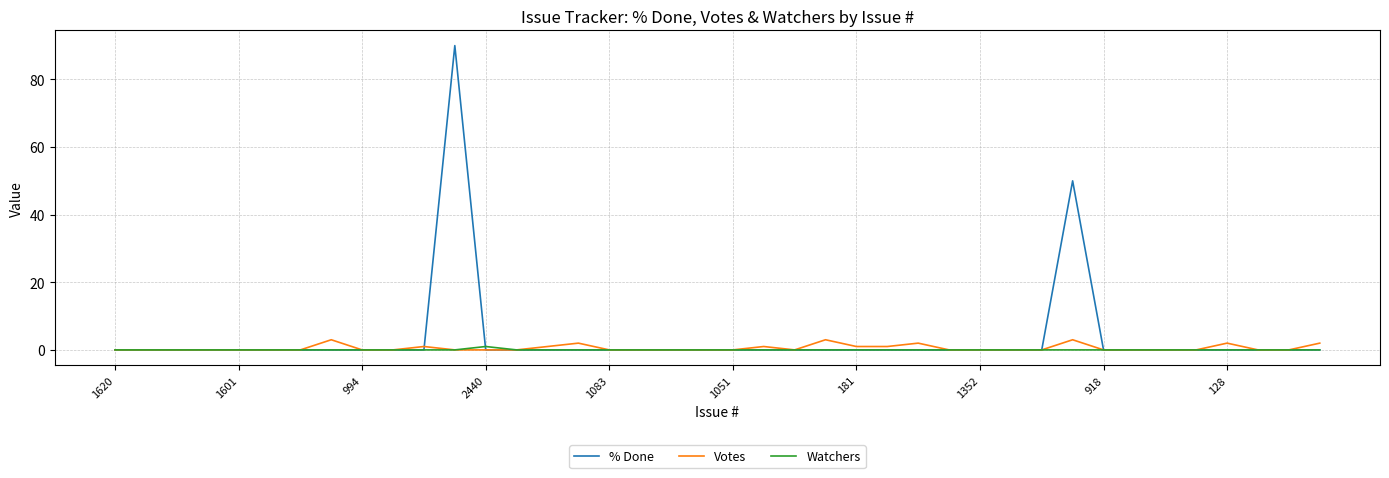

How many lines are shown in the chart?

3